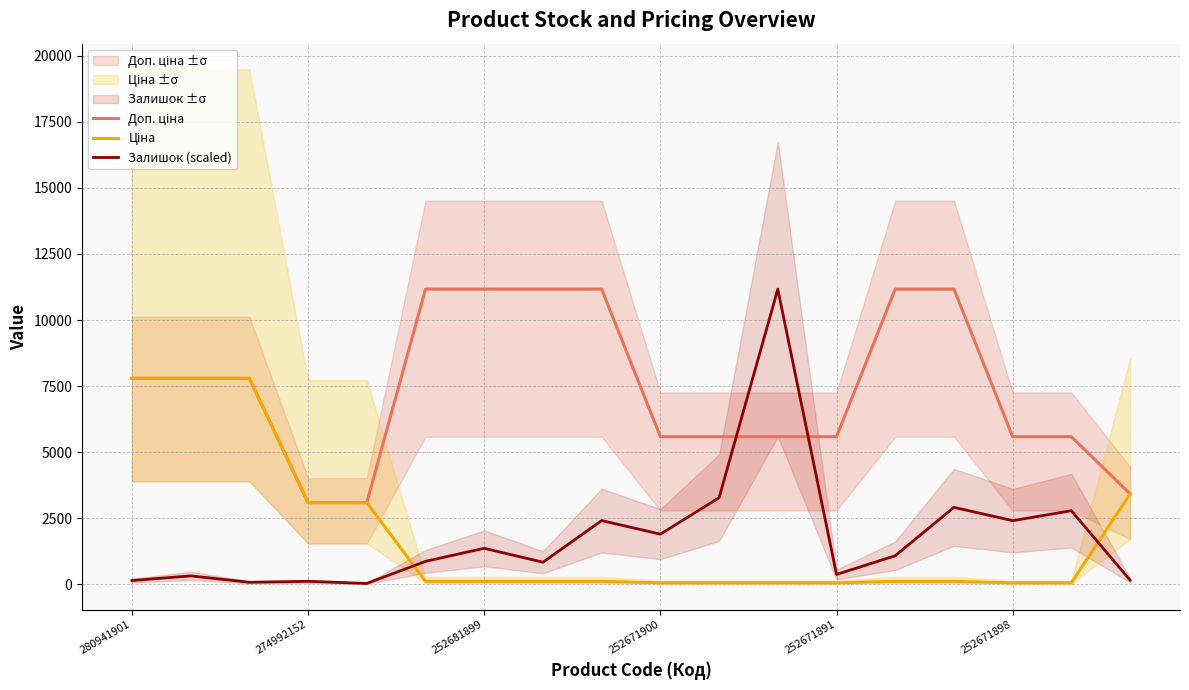

What is the maximum value for Доп. ціна?

11169.0